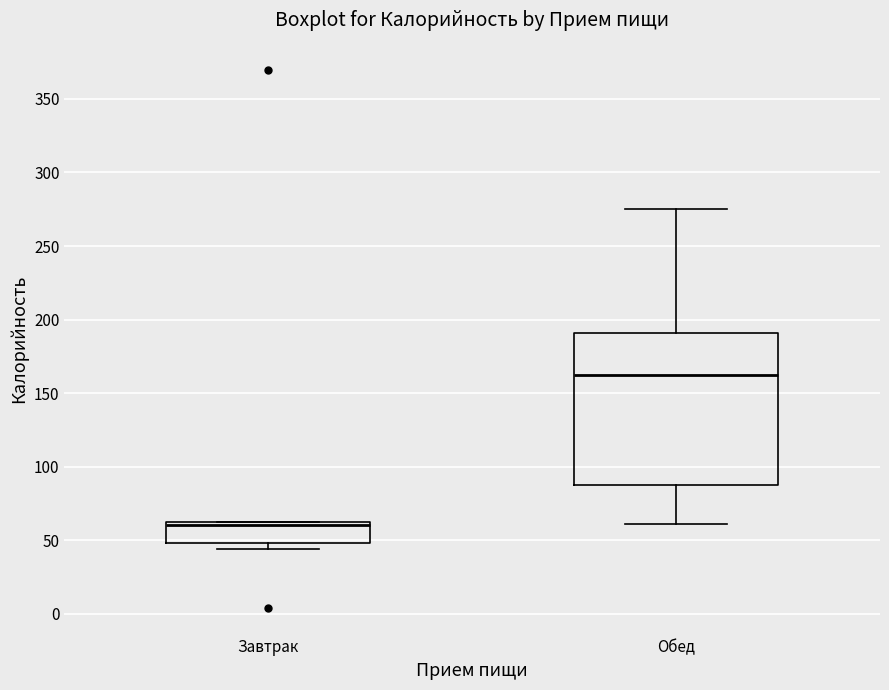

Where does the lower whisker of the box for Обед end on the y-axis? The values are not printed on the chart, so give them approximately, as read against the axis.

60